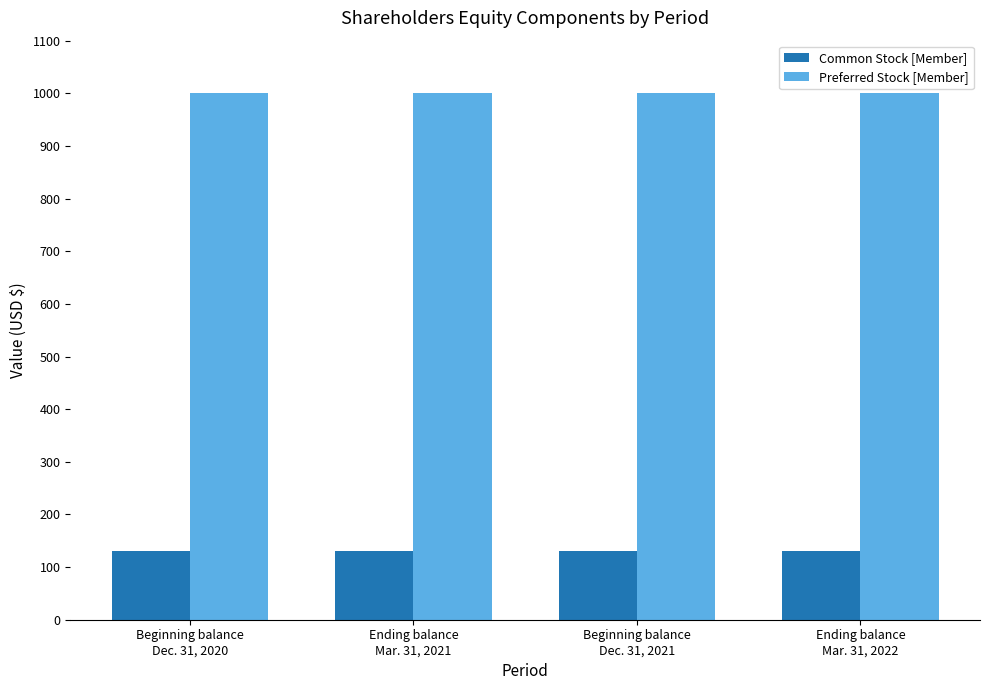

What is the maximum value for Common Stock [Member]?

130